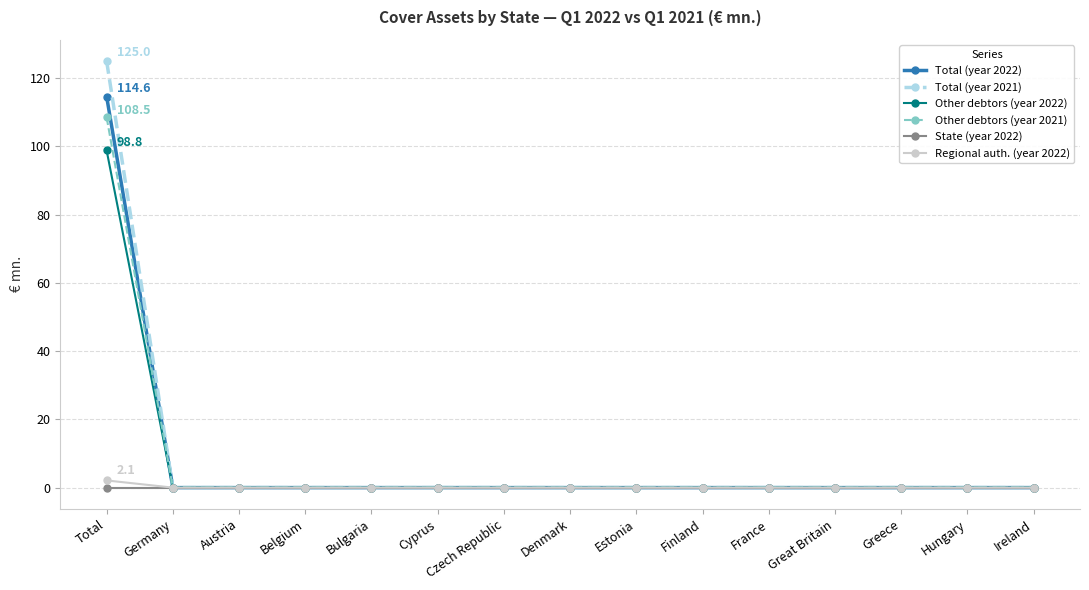

Reading left to right, what are all the values shown in this chart?

Total (year 2022): 114.6	0.0	0.0	0.0	0.0	0.0	0.0	0.0	0.0	0.0	0.0	0.0	0.0	0.0	0.0
Total (year 2021): 125.0	0.0	0.0	0.0	0.0	0.0	0.0	0.0	0.0	0.0	0.0	0.0	0.0	0.0	0.0
Other debtors (year 2022): 98.8	0.0	0.0	0.0	0.0	0.0	0.0	0.0	0.0	0.0	0.0	0.0	0.0	0.0	0.0
Other debtors (year 2021): 108.5	0.0	0.0	0.0	0.0	0.0	0.0	0.0	0.0	0.0	0.0	0.0	0.0	0.0	0.0
State (year 2022): 0.0	0.0	0.0	0.0	0.0	0.0	0.0	0.0	0.0	0.0	0.0	0.0	0.0	0.0	0.0
Regional auth. (year 2022): 2.1	0.0	0.0	0.0	0.0	0.0	0.0	0.0	0.0	0.0	0.0	0.0	0.0	0.0	0.0